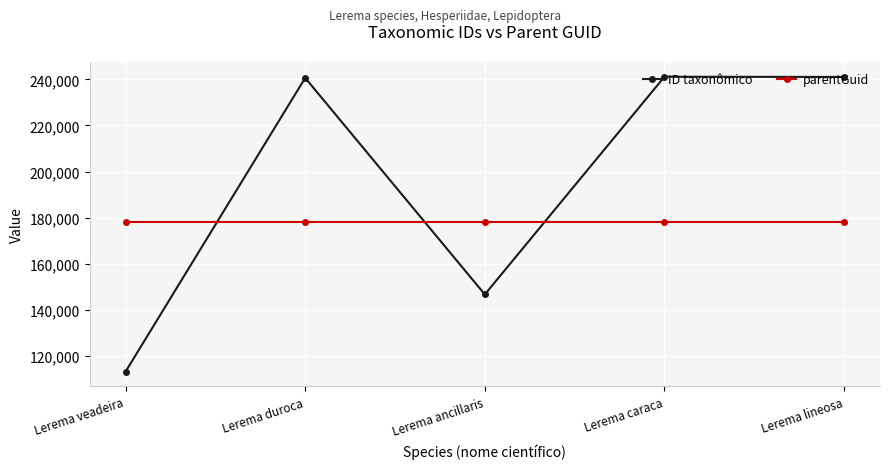

List the series in order of their peak value, lowest first.

parentGuid, ID taxonômico